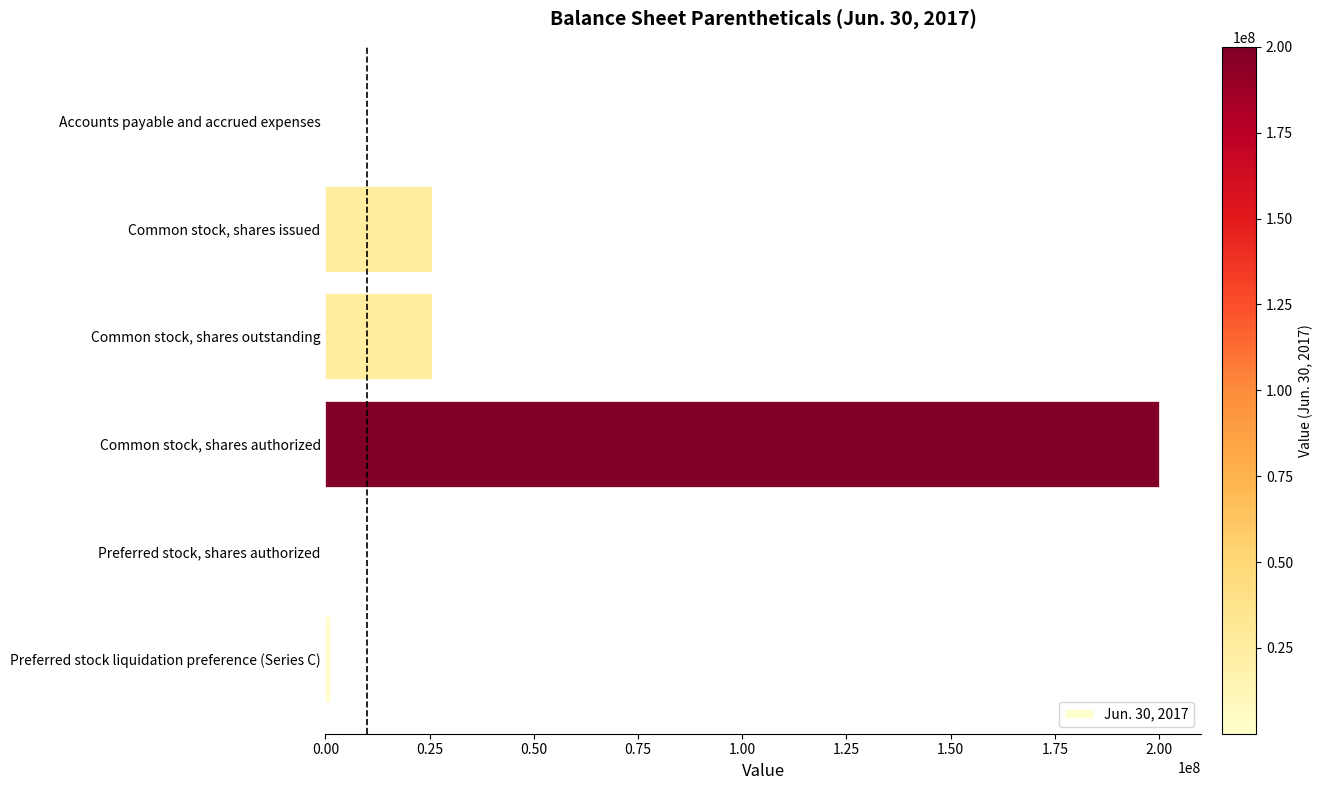

What is the average value?

42045887